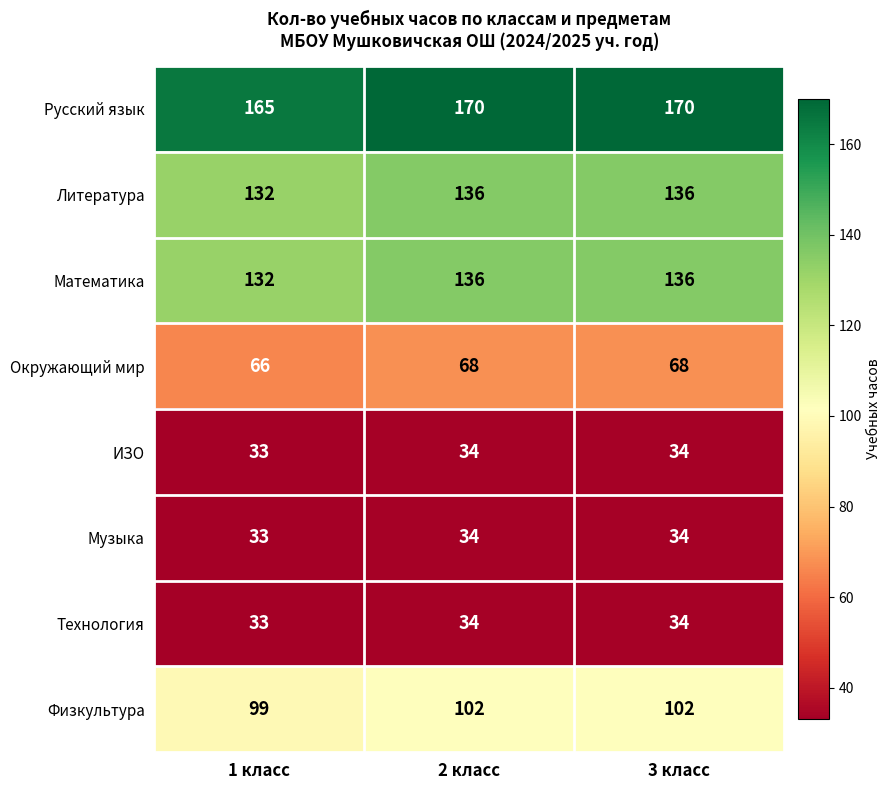

Which label corresponds to the smallest value in the chart?

1 класс